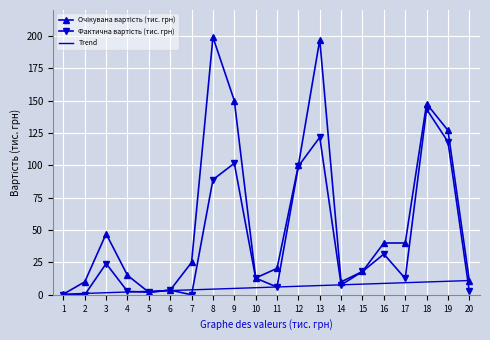

What is the greatest value displayed?

199.0